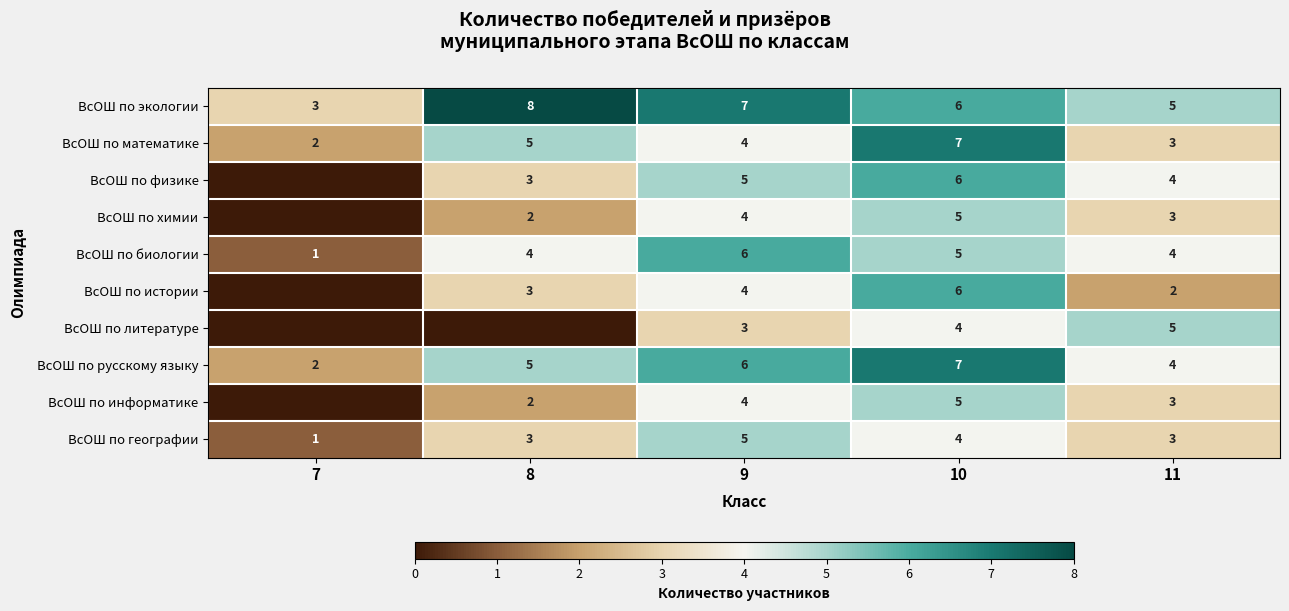

At which category does the chart reach its minimum across all series?

7